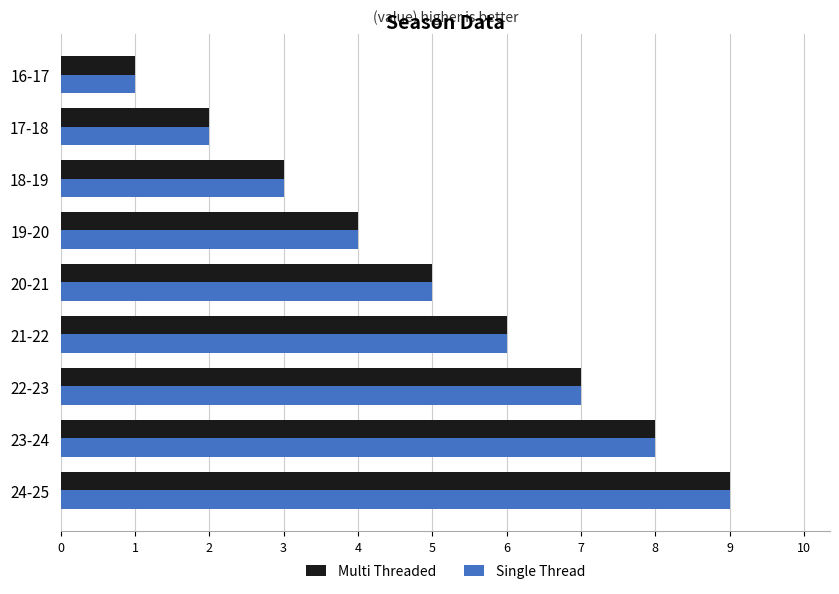

What is the total value across all series at 18-19?

6